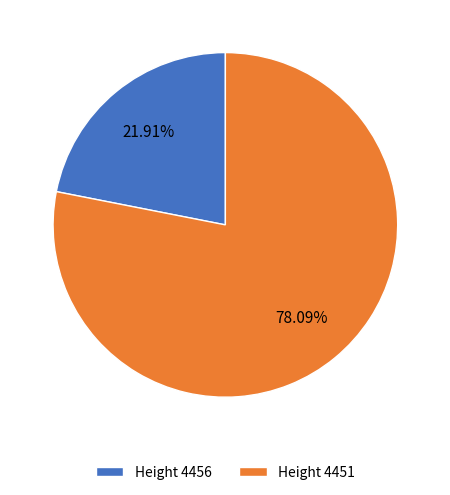

How many slices are in this pie chart?

2